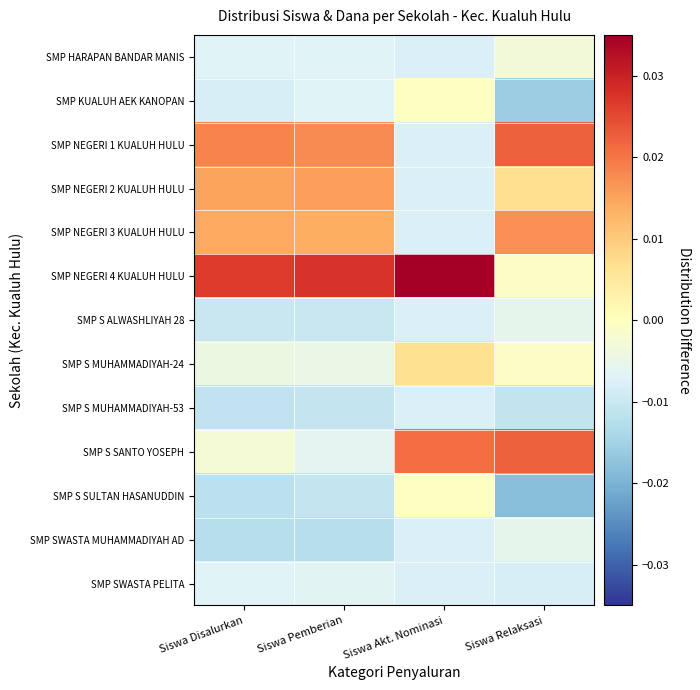

Between Siswa Akt. Nominasi and Siswa Disalurkan, which is larger?

Siswa Disalurkan